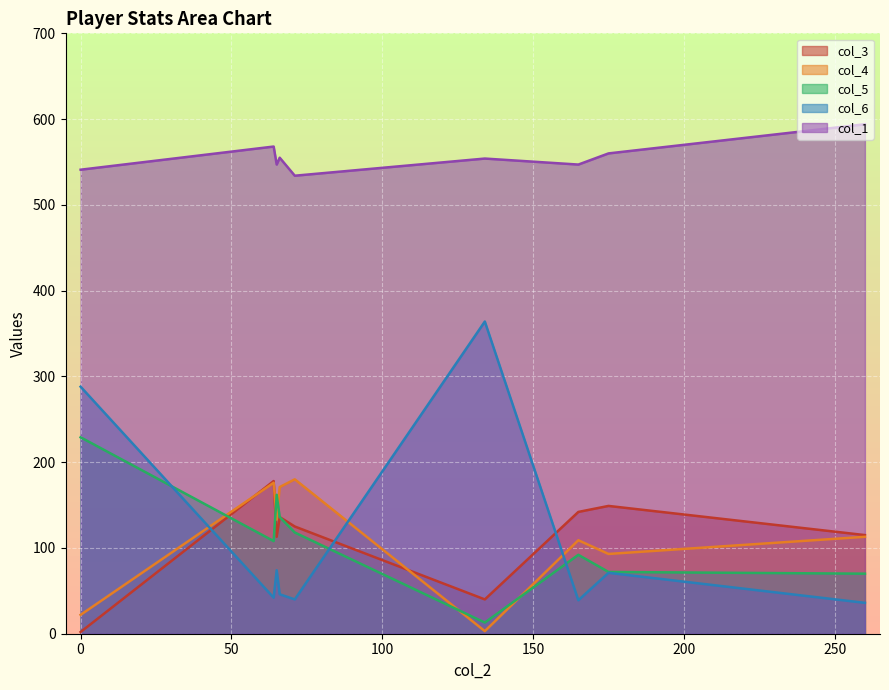

What are all the series names shown in the legend?

col_3, col_4, col_5, col_6, col_1